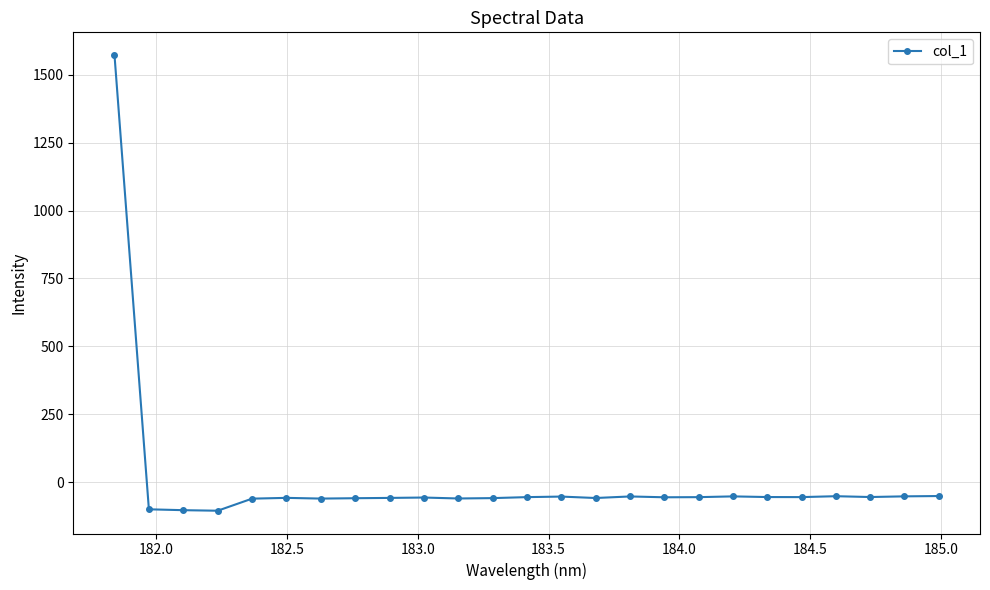

True or false: the data has more than 0 interior local peaks.

True